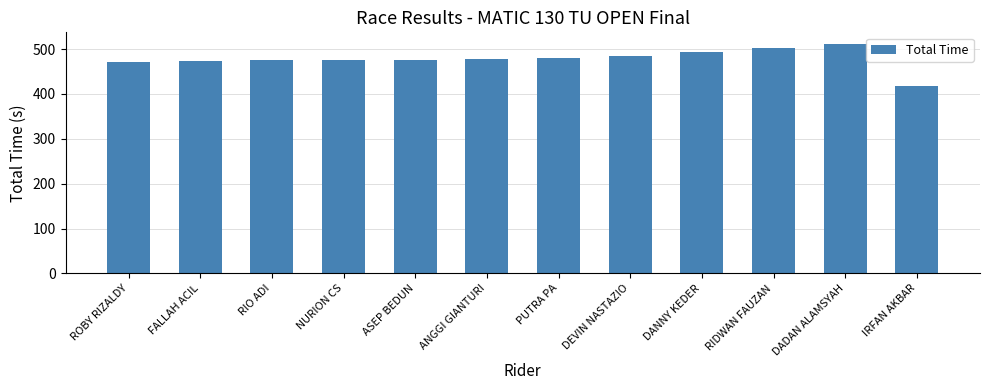

What is the value of the 12th bar from the left?

416.8